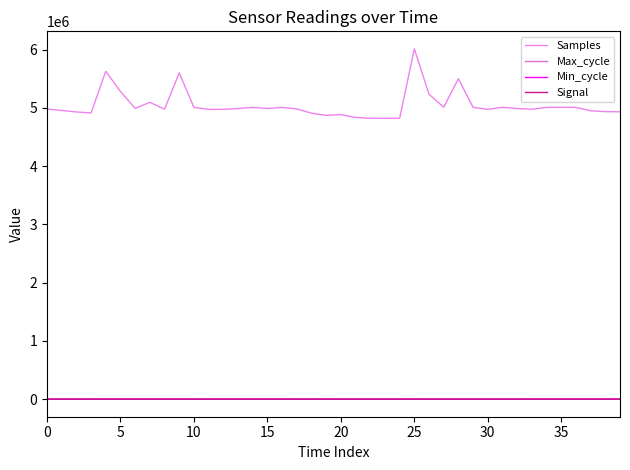

What is the average value of the Samples series?

5044133